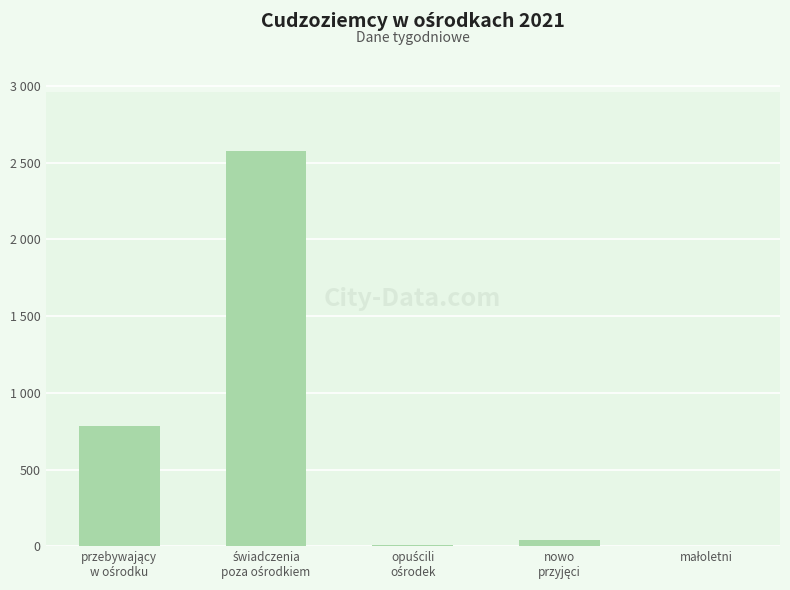

Are the bars horizontal?

No